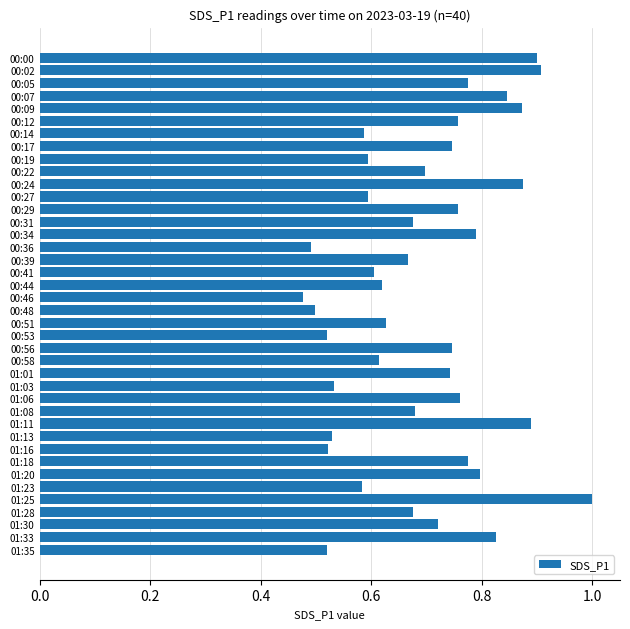

Which has a higher value, 00:02 or 01:16?

00:02